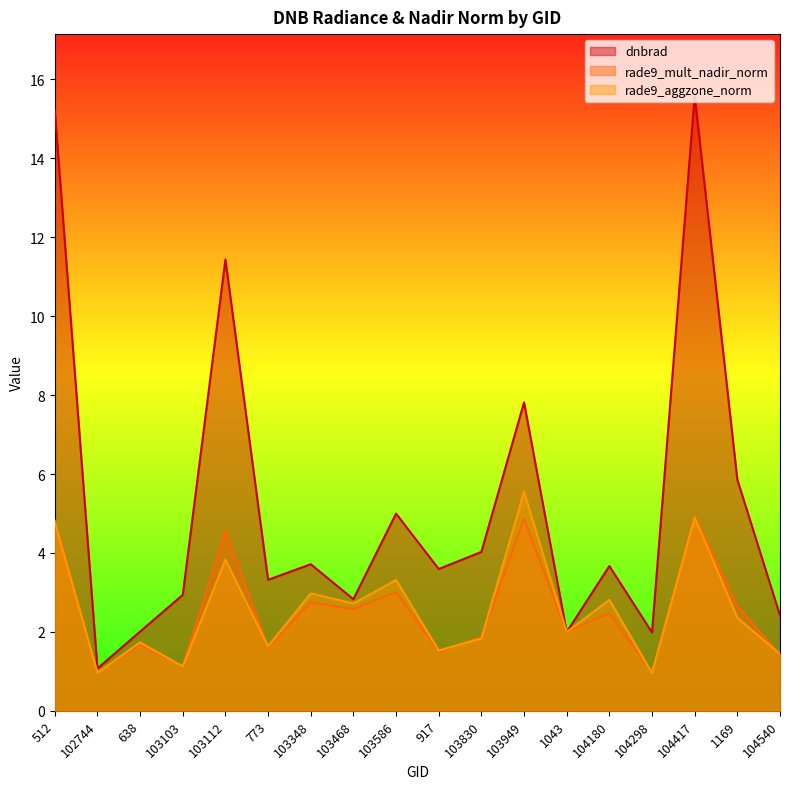

What is the difference between the maximum and minimum values in the rade9_aggzone_norm series?

4.6